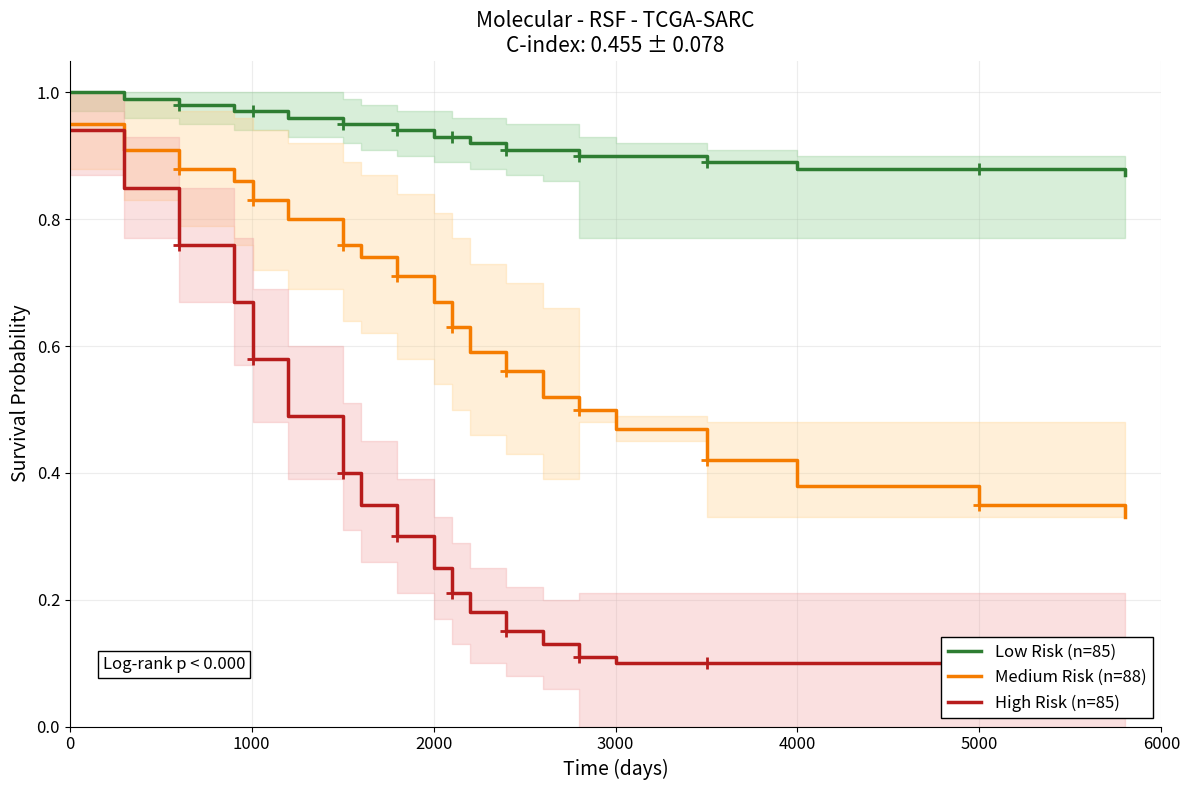

True or false: Medium Risk (n=88) and Low Risk (n=85) intersect in this chart.

False